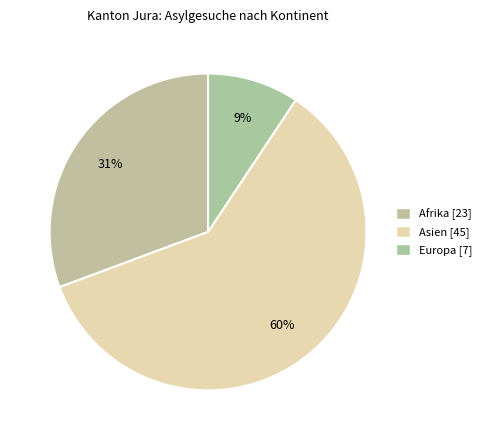

How many segments does this pie chart have?

3